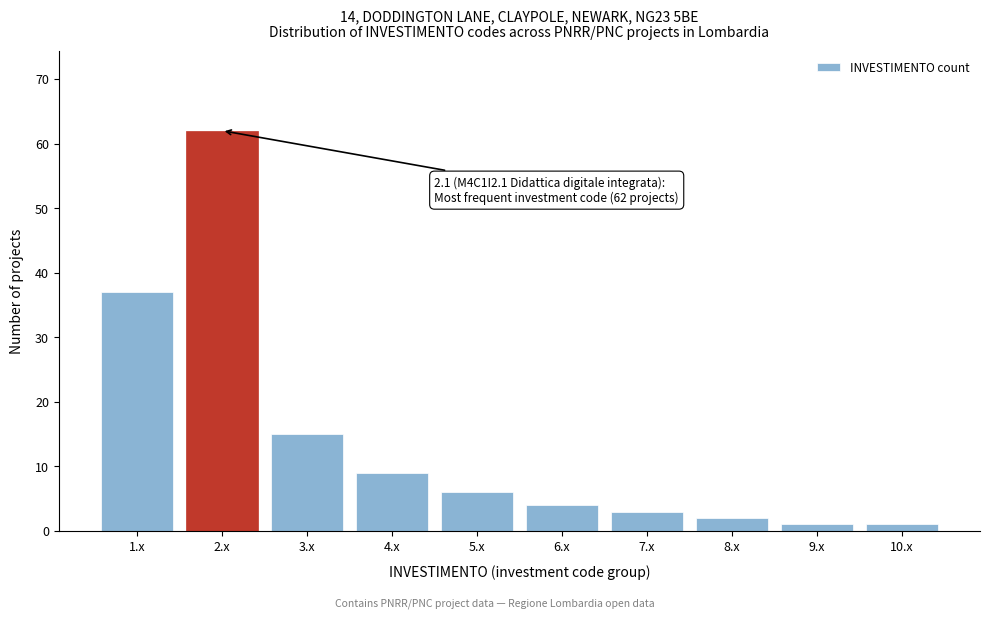

Reading left to right, transcribe all the data shown in this chart.

37	62	15	9	6	4	3	2	1	1